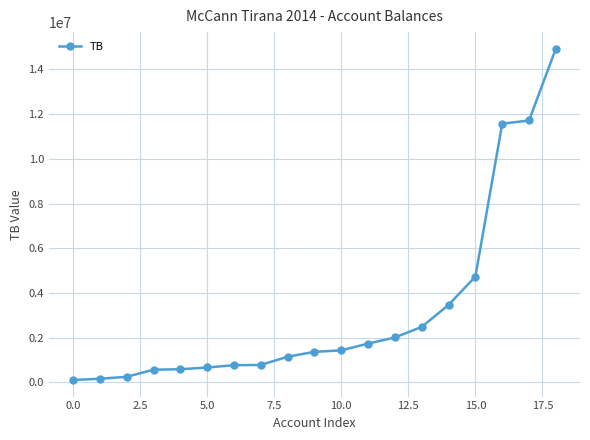

What is the difference between the maximum and minimum values?

14825258.8